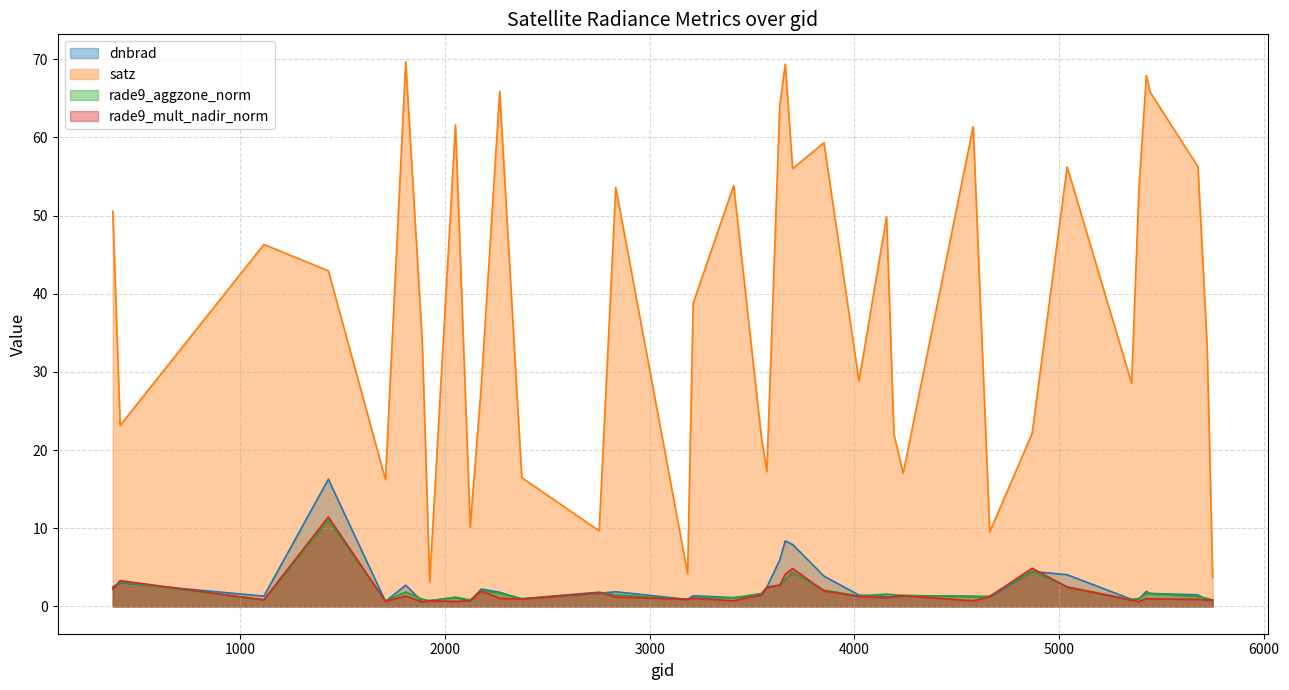

Which has a higher value, 3698 or 3545?

3698